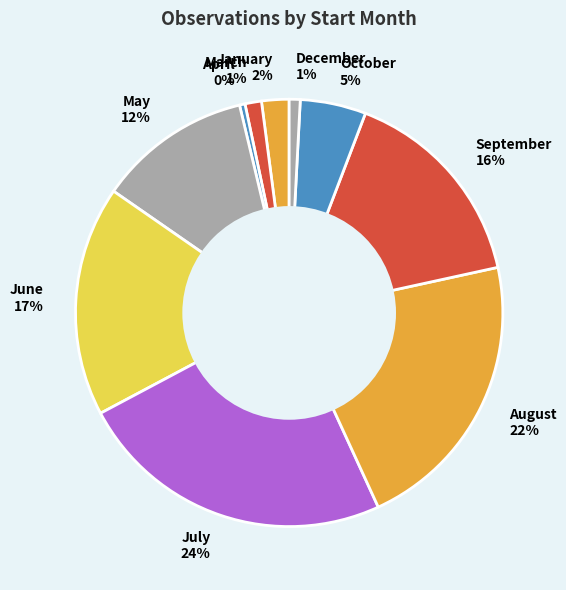

Is it true that April 0% is 0% of the pie?

True